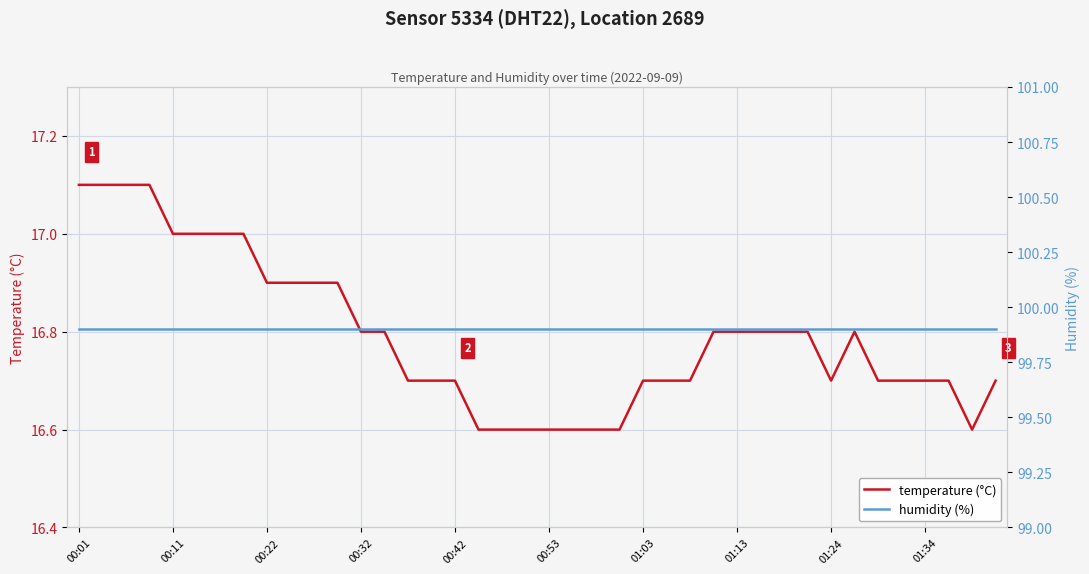

The value of temperature (°C) at 01:34 is 11.0. True or false?

False